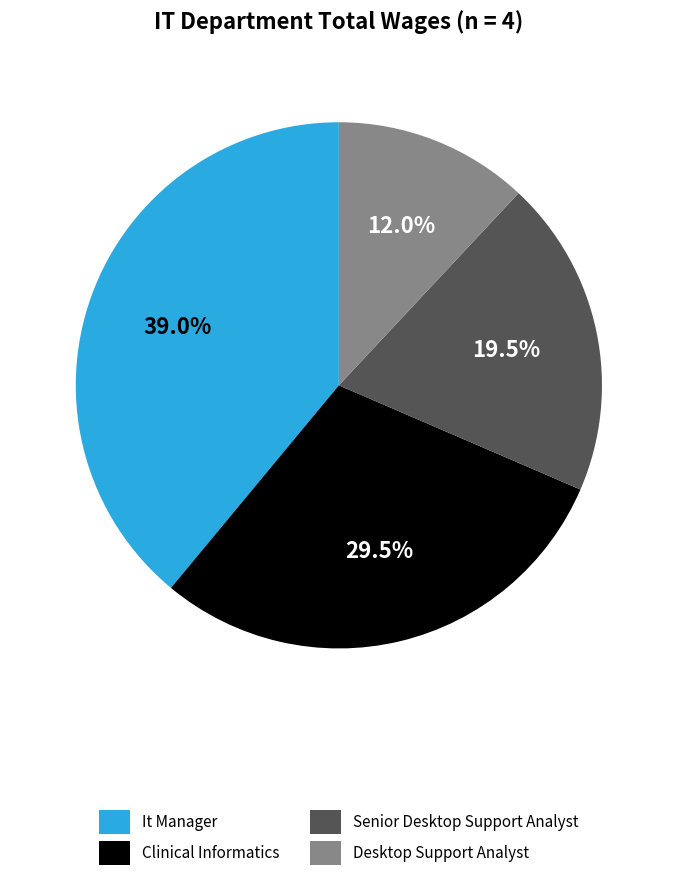

Rank the categories by value from highest to lowest.

It Manager, Clinical Informatics, Senior Desktop Support Analyst, Desktop Support Analyst